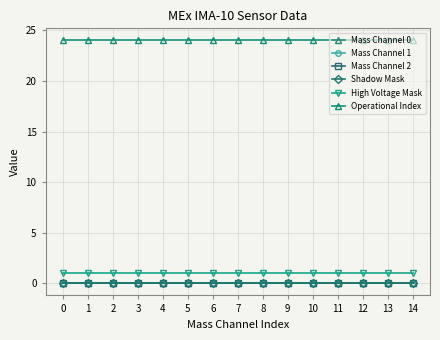

Reading left to right, list all the values displayed in this chart.

Mass Channel 0: 0	0	0	0	0	0	0	0	0	0	0	0	0	0	0
Mass Channel 1: 0	0	0	0	0	0	0	0	0	0	0	0	0	0	0
Mass Channel 2: 0	0	0	0	0	0	0	0	0	0	0	0	0	0	0
Shadow Mask: 0	0	0	0	0	0	0	0	0	0	0	0	0	0	0
High Voltage Mask: 1	1	1	1	1	1	1	1	1	1	1	1	1	1	1
Operational Index: 24	24	24	24	24	24	24	24	24	24	24	24	24	24	24